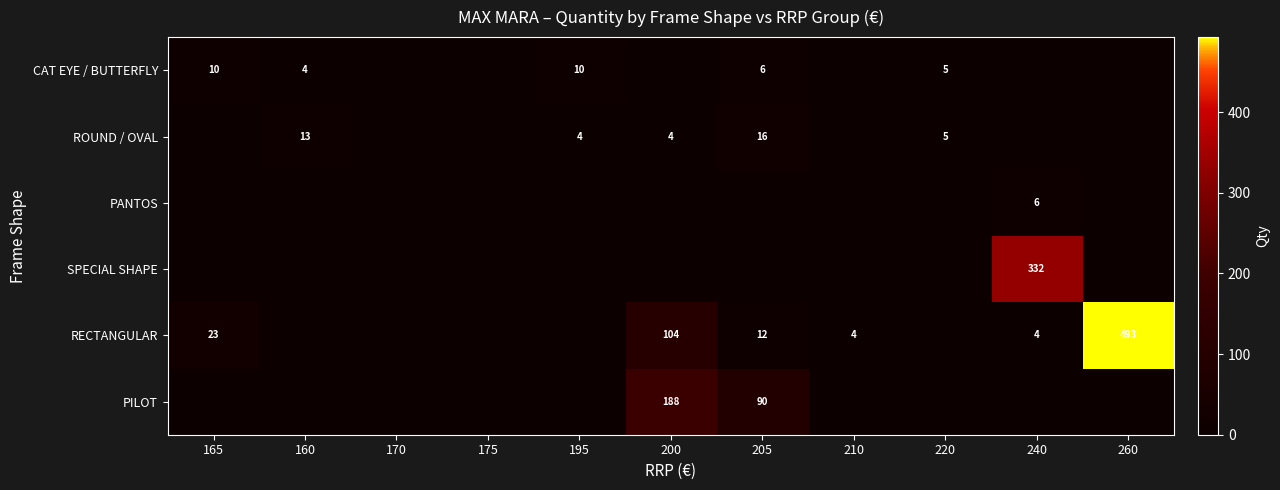

Is it true that PILOT equals 55 at 205?

False